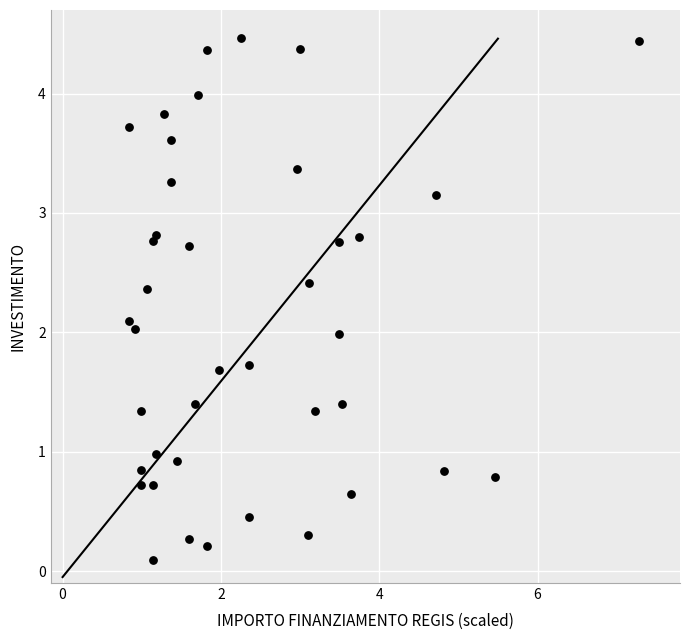

What is the range of X values (max minus min)?

6.4